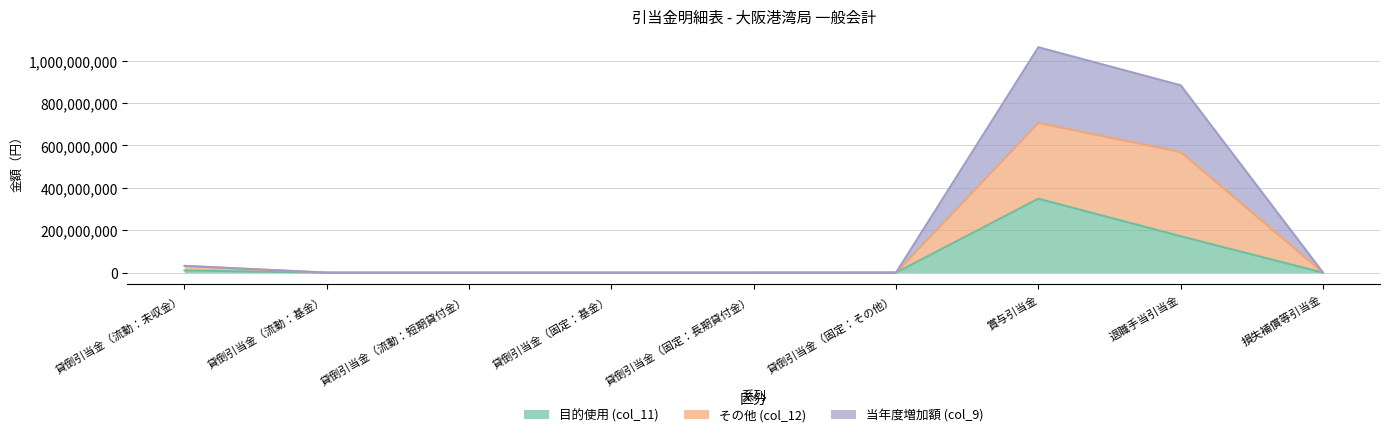

At which category is the sum across all series the highest?

賞与引当金